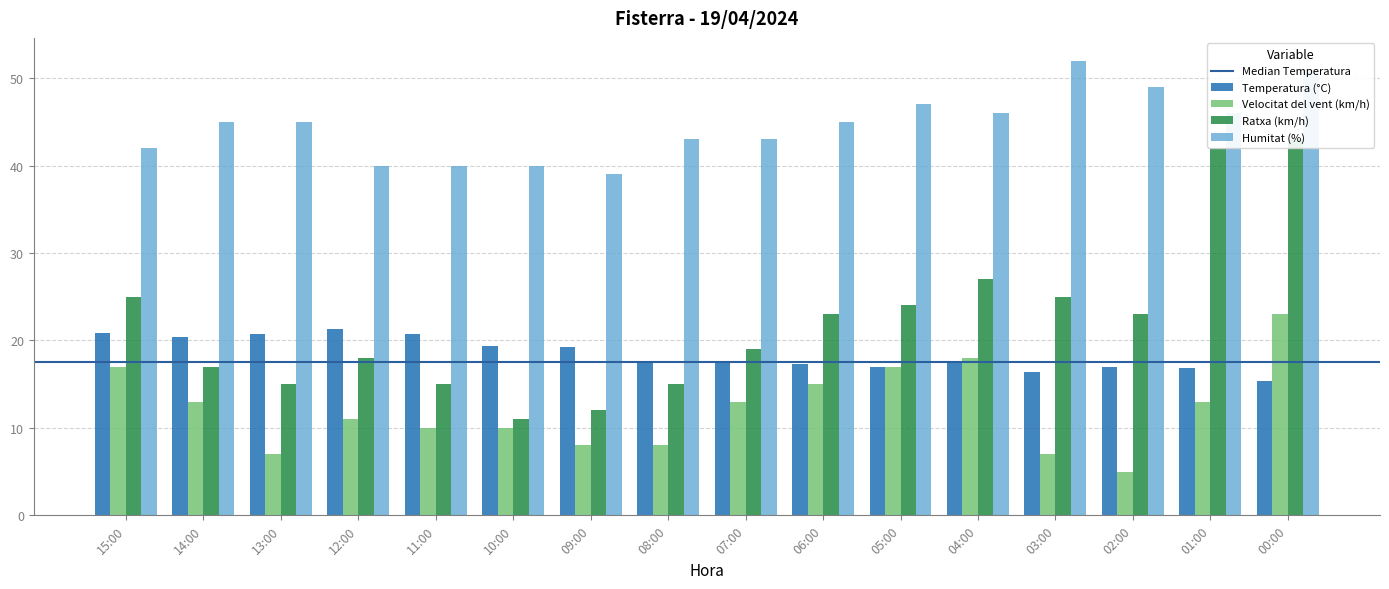

At how many categories does at least one series exceed 24?

16